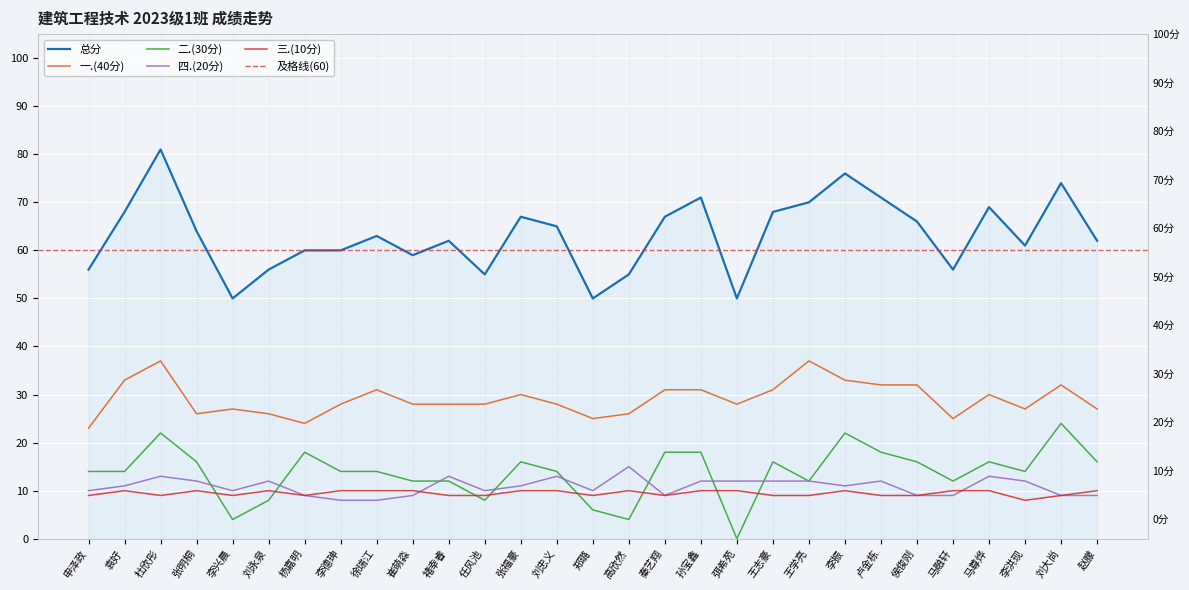

At which label does 一.(40分) first exceed 28?

袁好